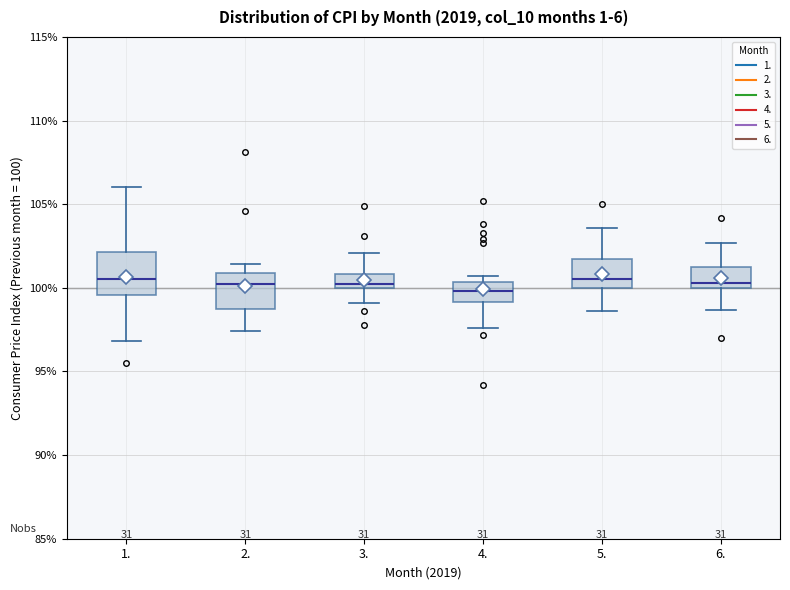

Reading left to right, transcribe this box plot: for each box, give where its median line is, the range the box spans, and where its two whiskers end, as read against the y-axis. The values are not printed on the chart, so give them approximately, as read against the axis.

1.: median 100.5, box 99.5 to 102.0, whiskers 97.0 to 106.0
2.: median 100.0, box 99.0 to 101.0, whiskers 97.5 to 101.5
3.: median 100.0 (just above the box's lower edge), box 100.0 to 101.0, whiskers 99.0 to 102.0
4.: median 100.0, box 99.0 to 100.5, whiskers 97.5 to 100.5 (just above the box's upper edge)
5.: median 100.5, box 100.0 to 101.5, whiskers 98.5 to 103.5
6.: median 100.5, box 100.0 to 101.5, whiskers 98.5 to 102.5